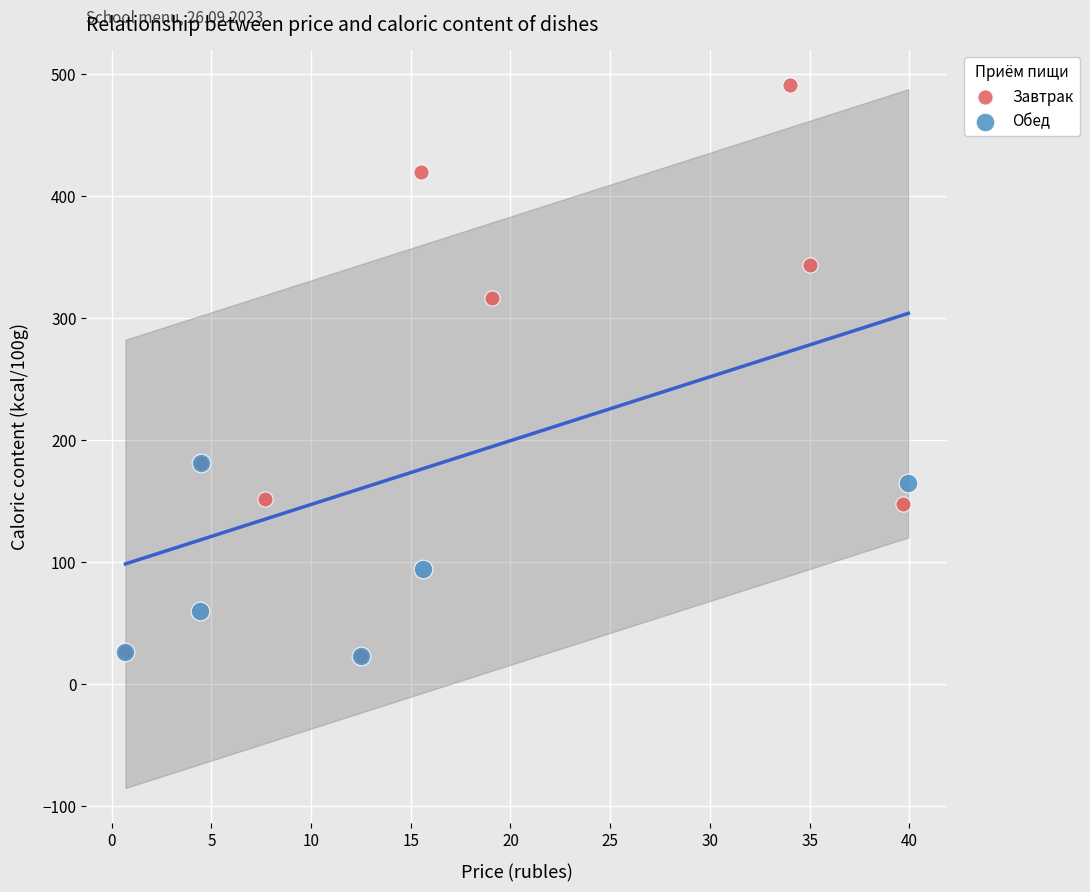

Which series contains the highest Y value?

Завтрак